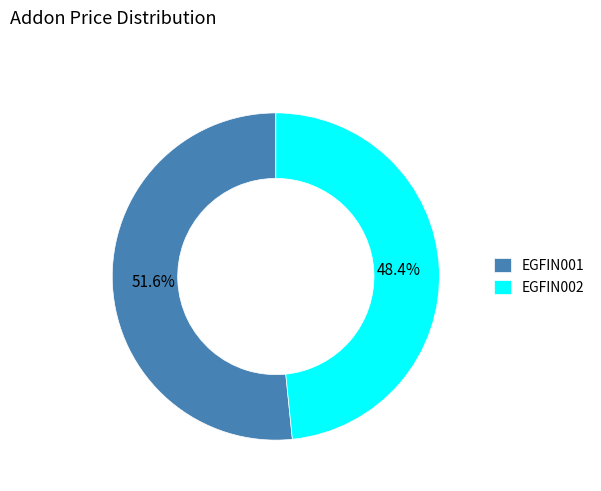

What is the majority slice?

EGFIN001